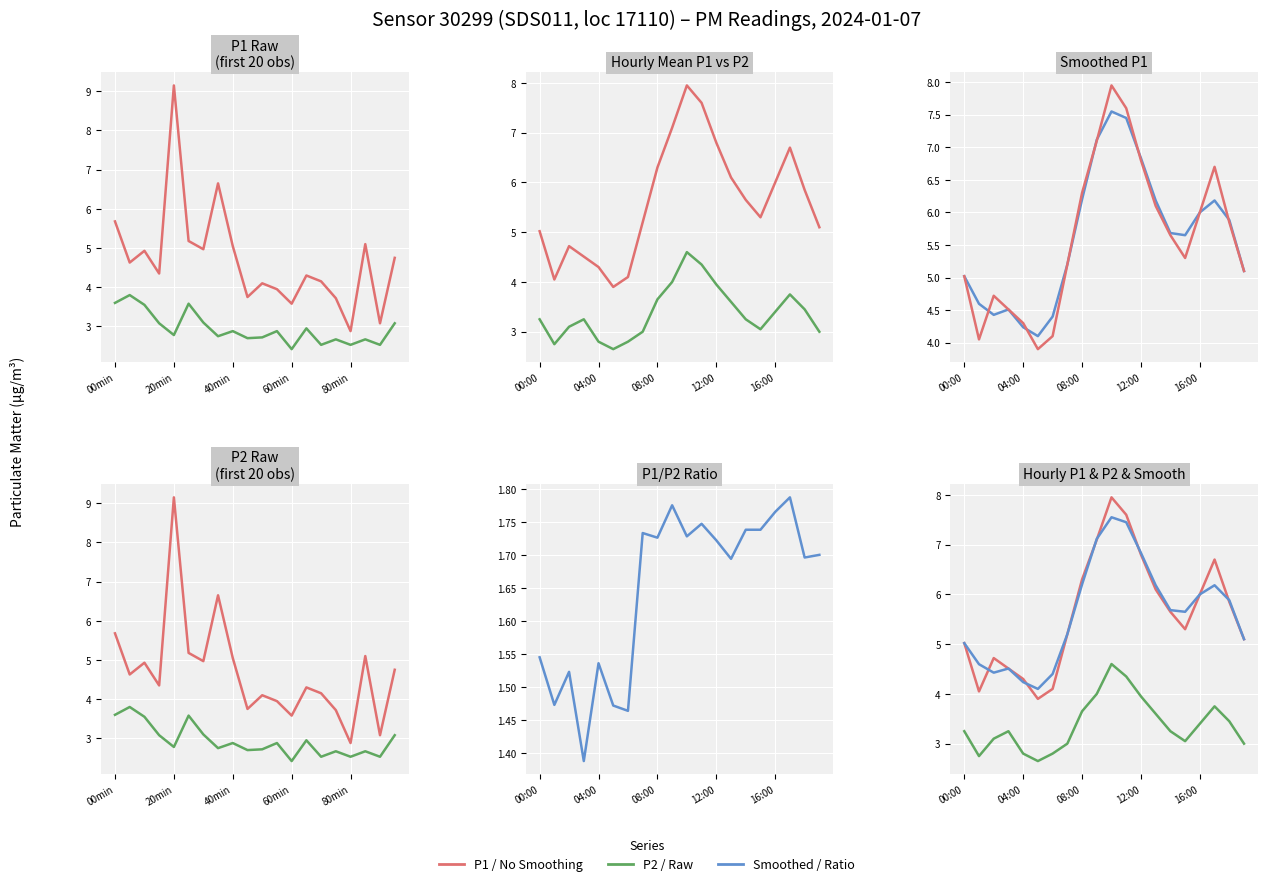

What is the minimum value for Hourly P1?

3.9